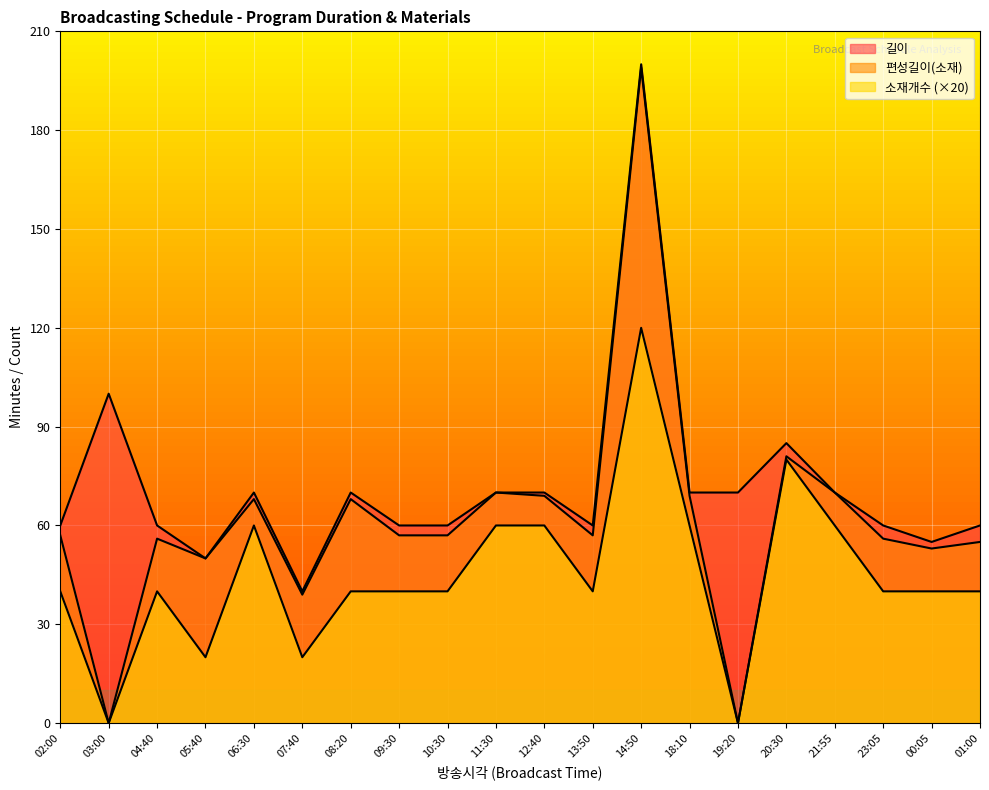

Is the value of 편성길이(소재) at 03:00 greater than the value of 소재개수 at 12:40?

No